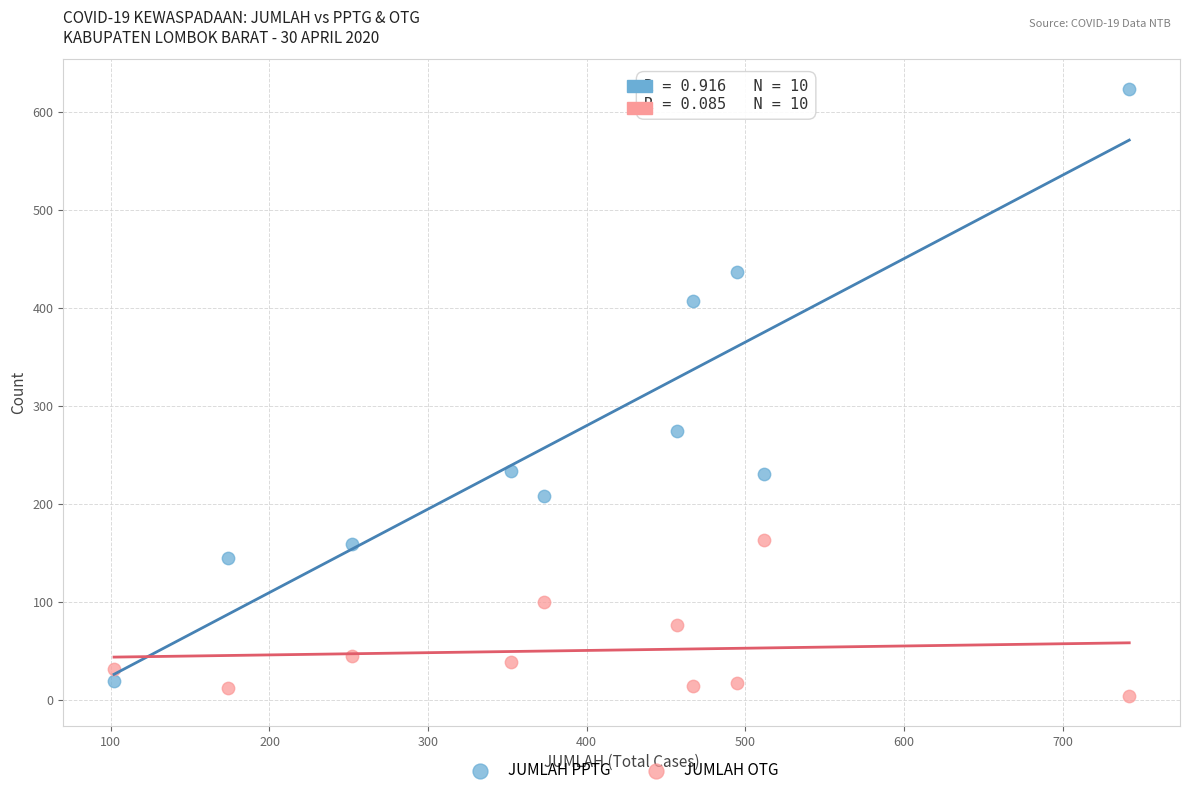

Which series reaches the maximum Y coordinate?

JUMLAH PPTG